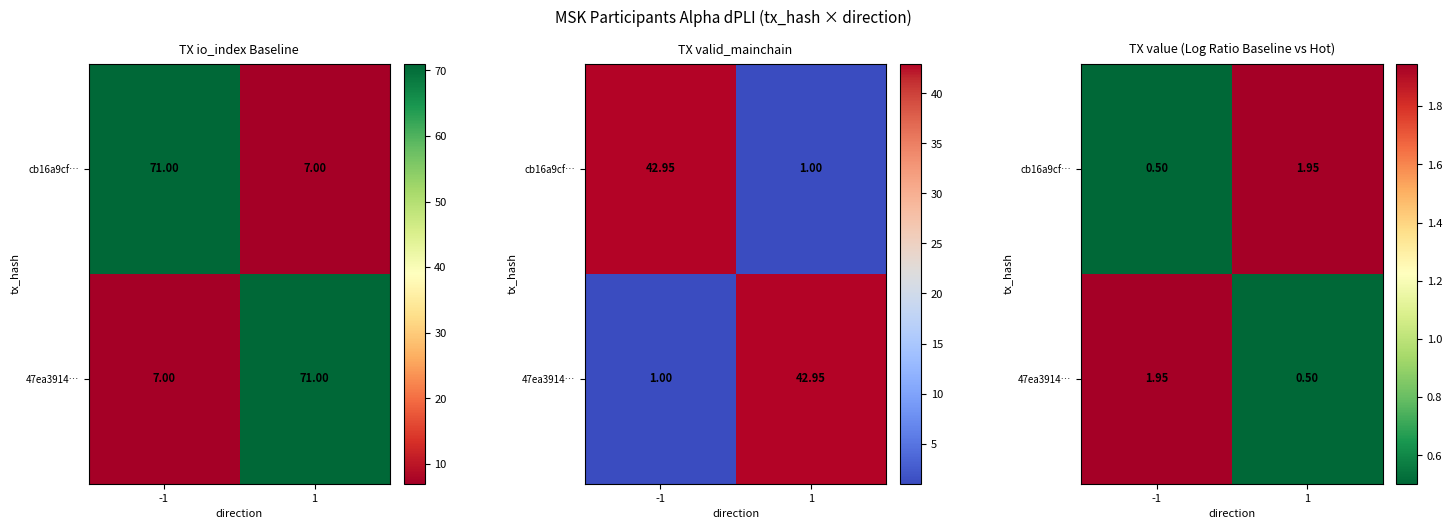

Rank the categories by cb16a9cf… value from highest to lowest.

1, -1